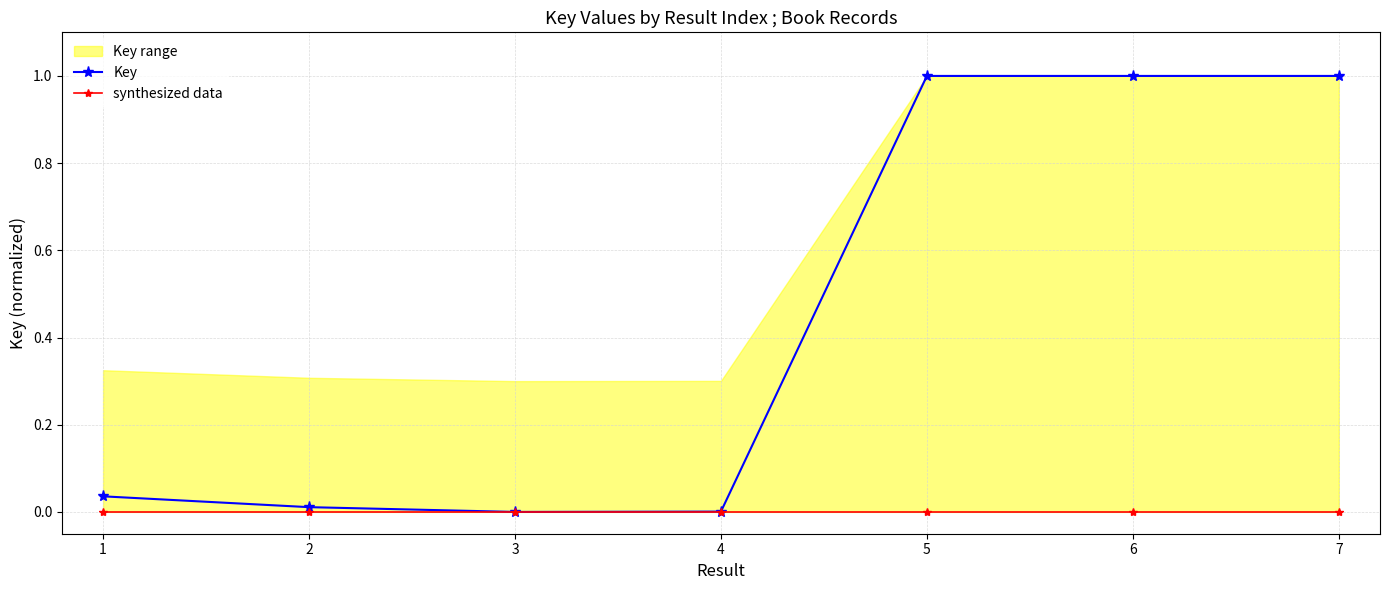

What is the value of the Key point at the 7th from the left?

1.0